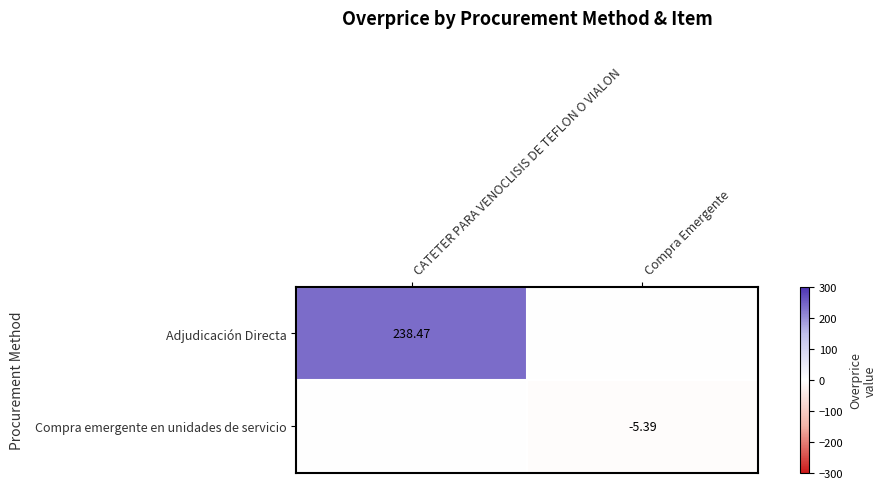

Between CATETER PARA VENOCLISIS DE TEFLON O VIALON and Compra Emergente, which series saw the biggest shift?

Adjudicación Directa